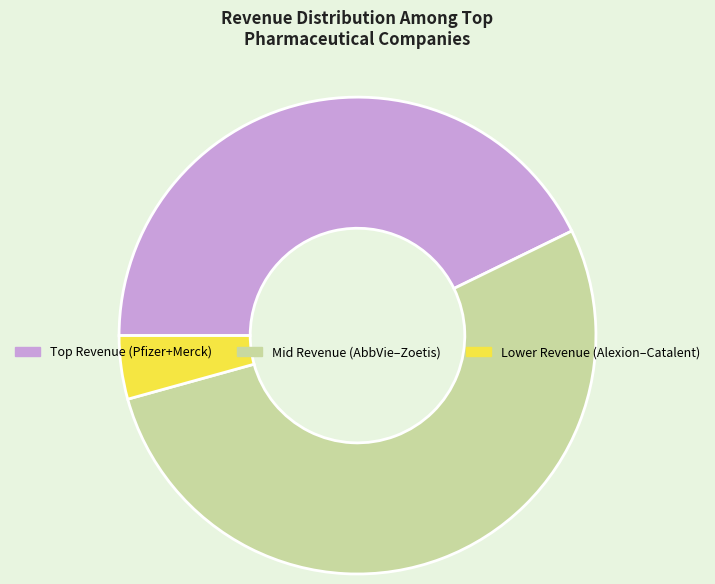

Which category has the smallest portion of the pie?

Lower Revenue (Alexion–Catalent)